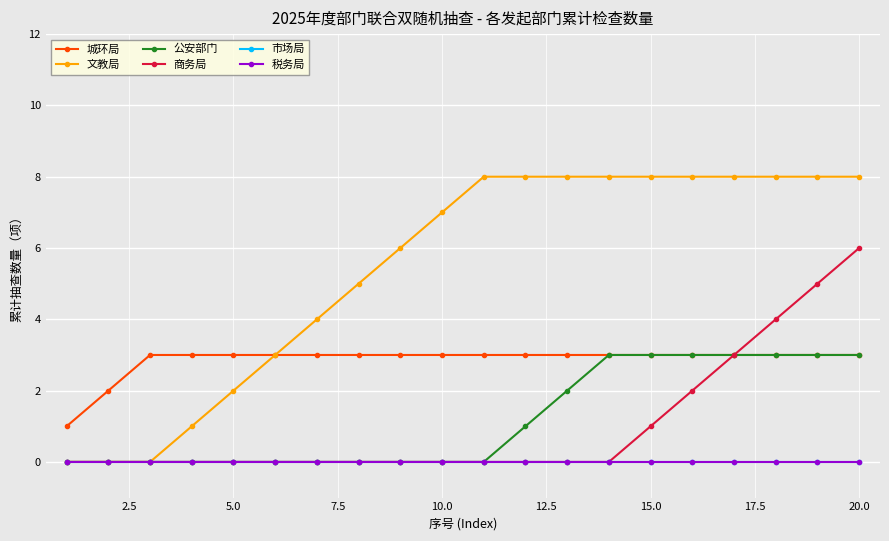

True or false: 市场局 and 税务局 cross at least once.

False